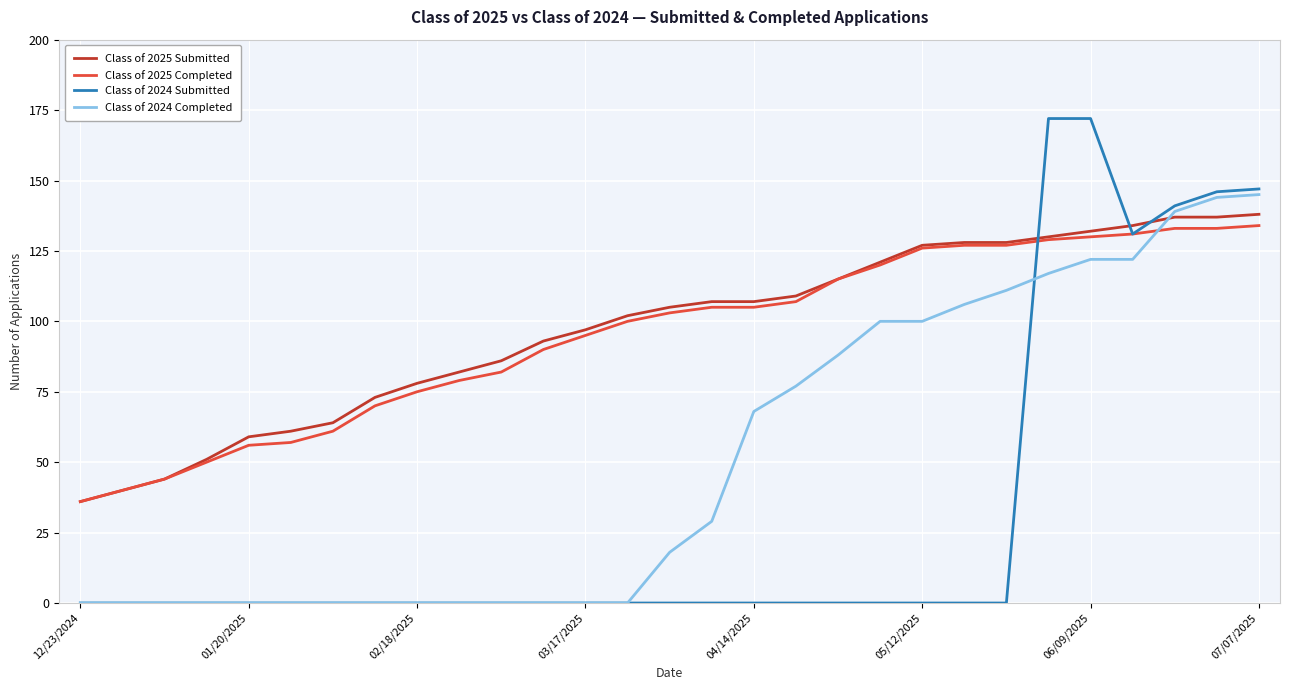

What is the greatest value displayed?

172